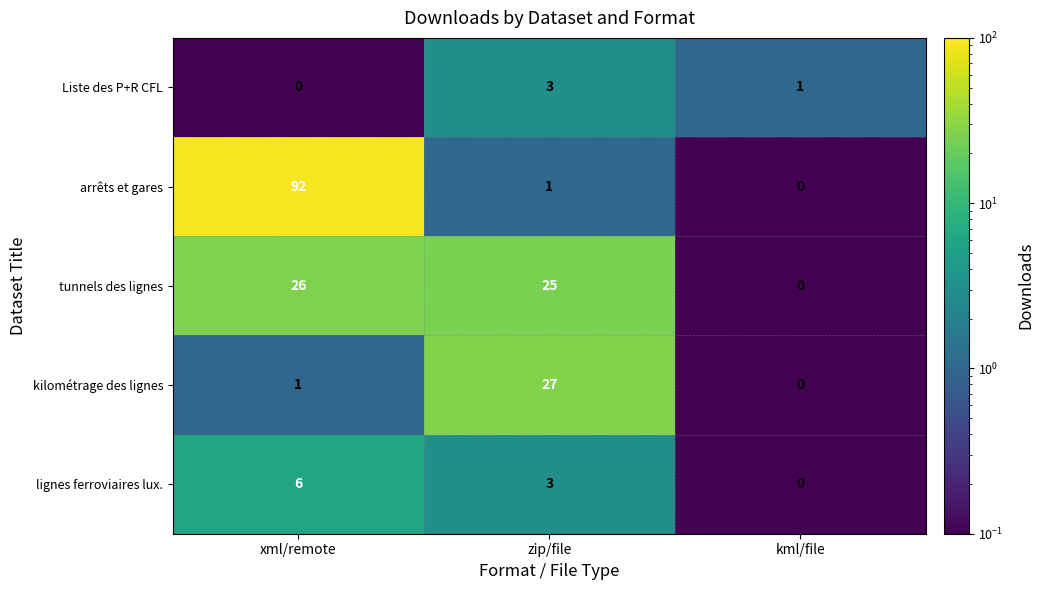

Reading right to left, list all the values displayed in this chart.

Liste des P+R CFL: 1	3	0
arrêts et gares: 0	1	92
tunnels des lignes: 0	25	26
kilométrage des lignes: 0	27	1
lignes ferroviaires lux.: 0	3	6